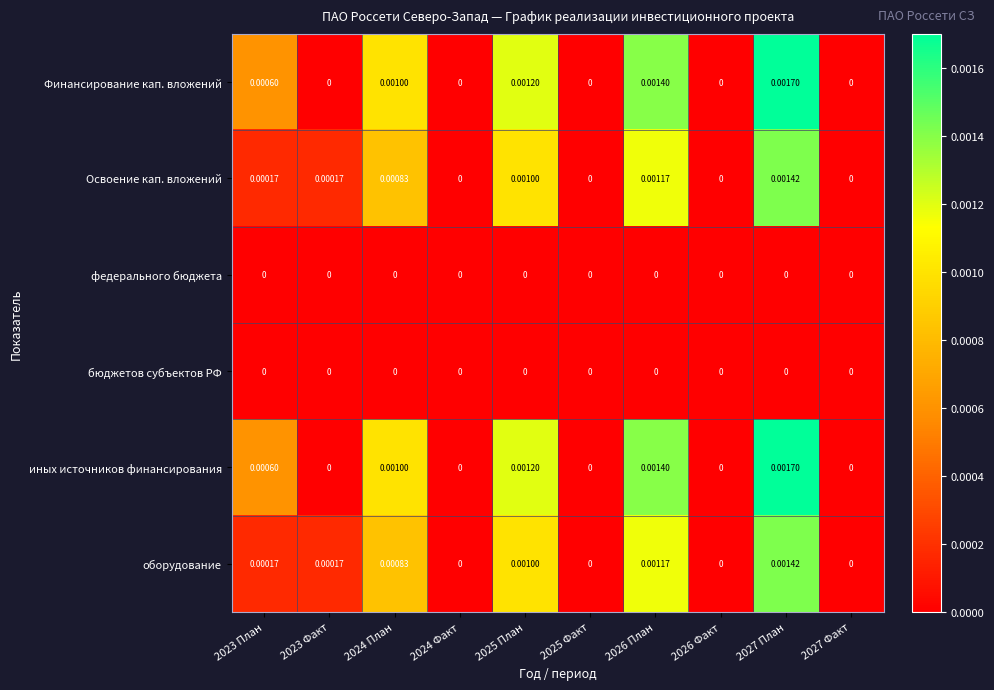

Is the value of оборудование at 2023 Факт greater than the value of иных источников финансирования at 2027 Факт?

Yes